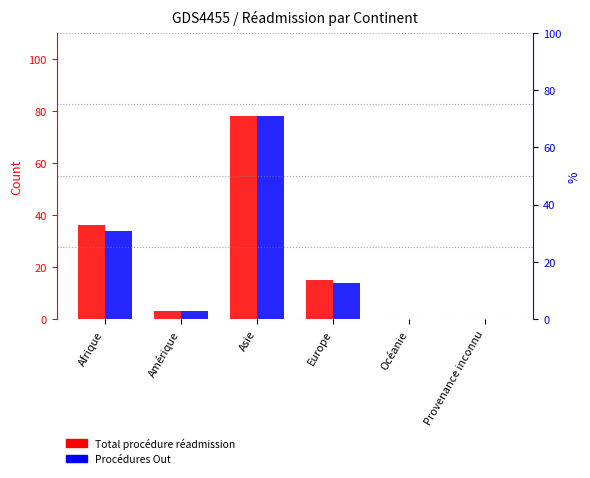

How many values in Total procédure réadmission are above zero?

4